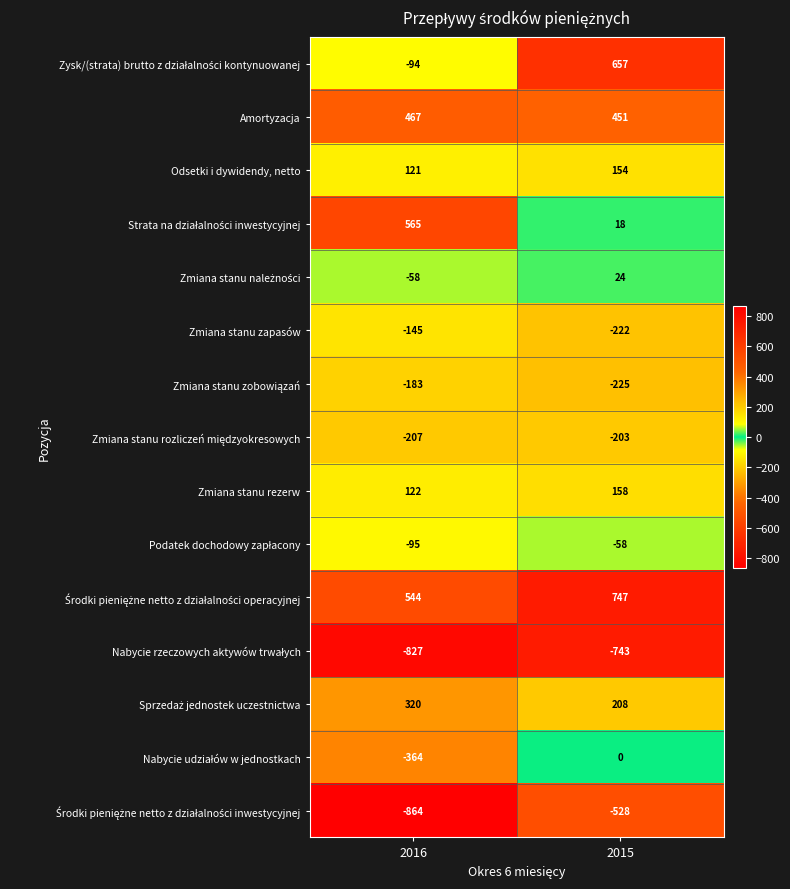

Where is Odsetki i dywidendy, netto nearest to the value 137?

2016